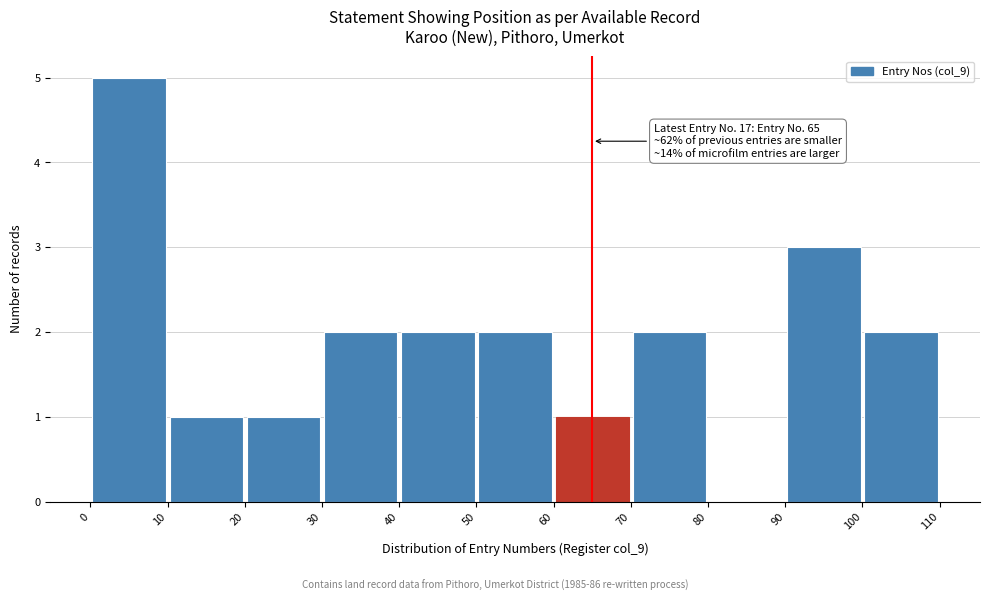

Which range on the x-axis has the tallest bar?

0 to 10